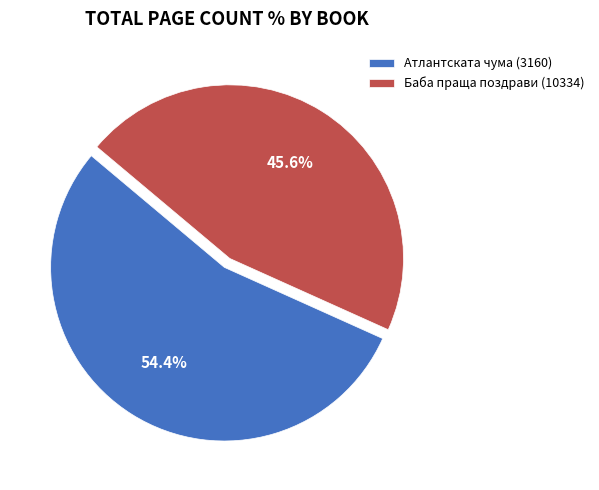

To the nearest percent, what is the difference between the Баба праща поздрави (10334) and Атлантската чума (3160) slice percentages?

9%